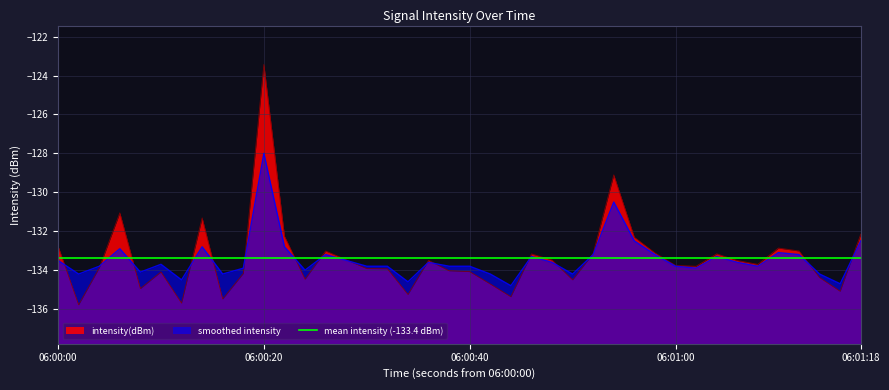

Which category has the highest value in the intensity(dBm) series?

06:00:20